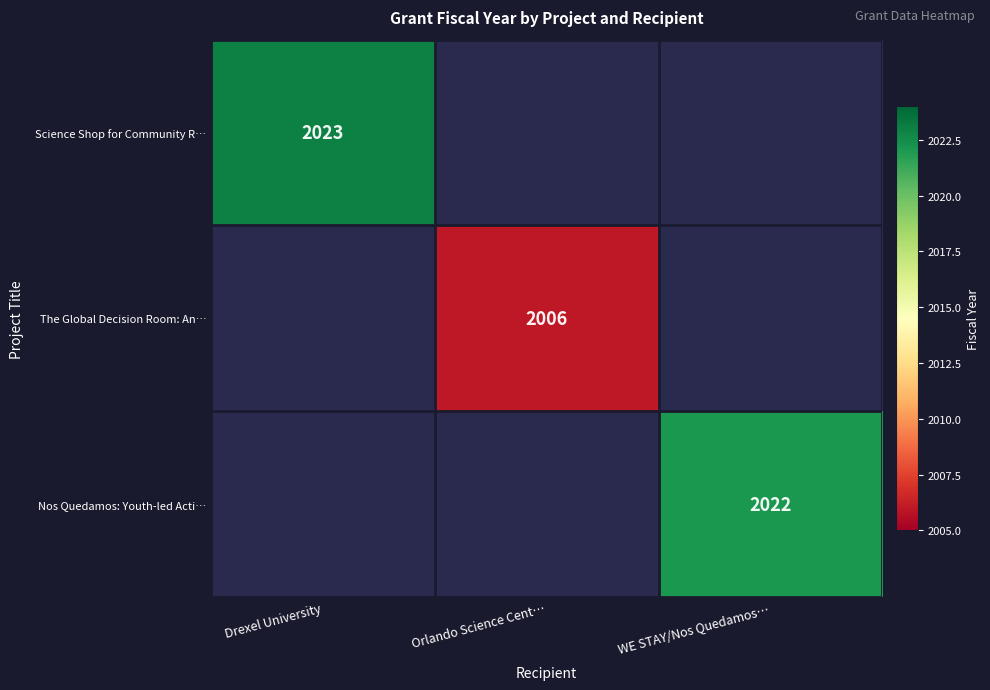

At how many categories does at least one series exceed 2019?

2